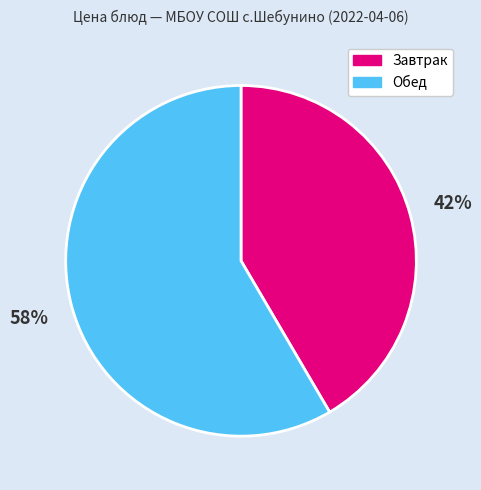

To the nearest percent, what is the average slice percentage?

50%